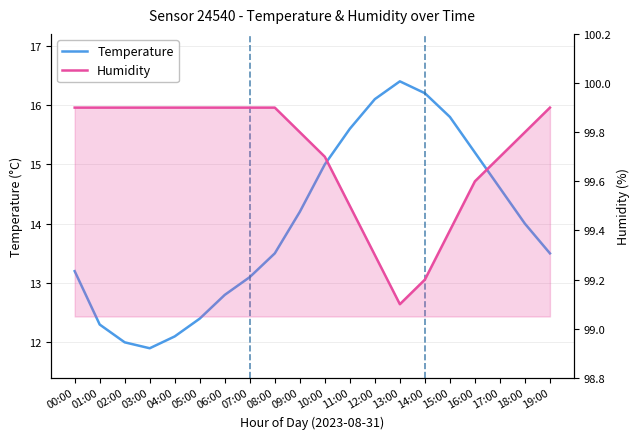

How many lines are shown in the chart?

2